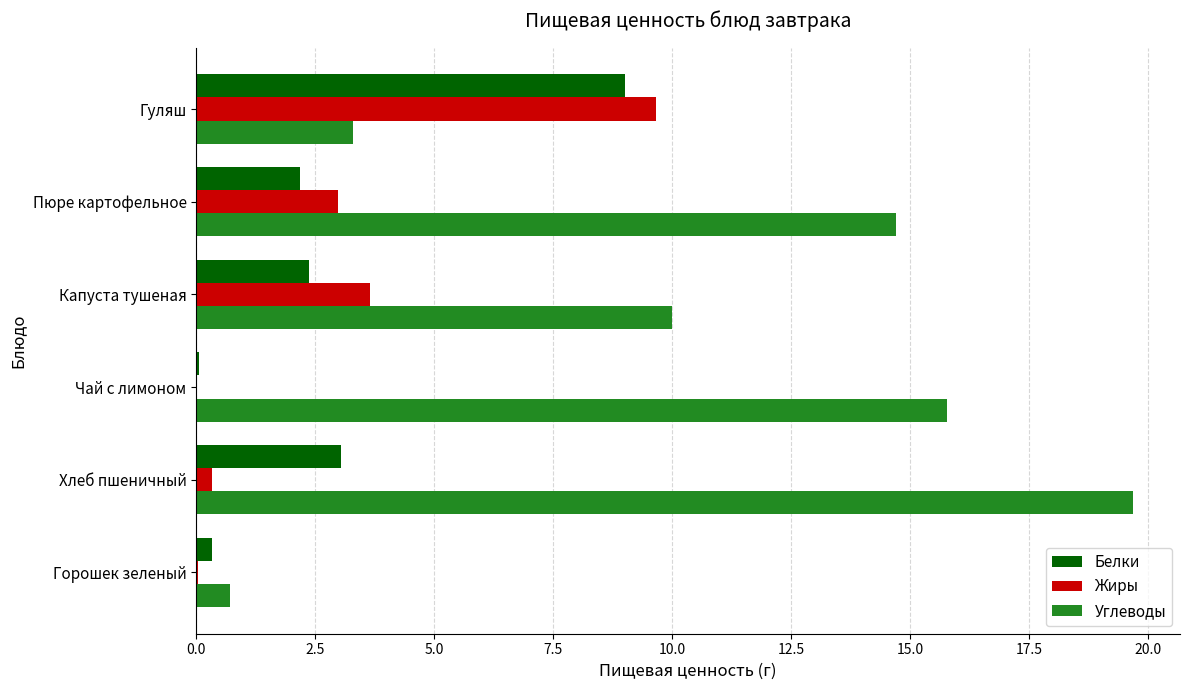

Where is Жиры nearest to the value 4?

Капуста тушеная